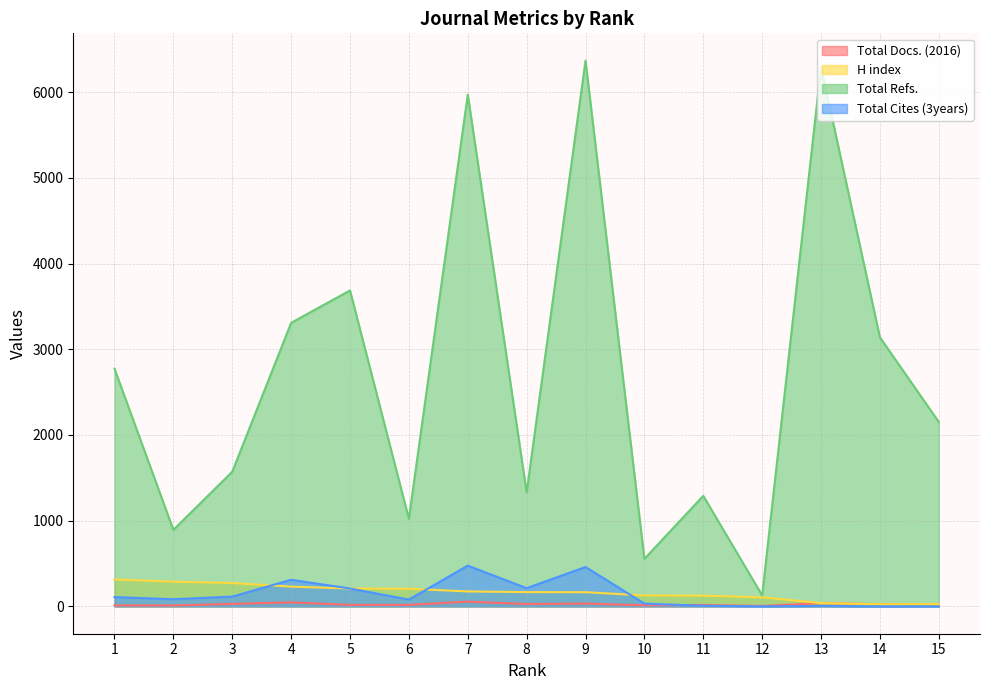

Reading left to right, transcribe all the data shown in this chart.

Total Docs. (2016): 1=12	2=11	3=30	4=47	5=18	6=18	7=56	8=28	9=33	10=14	11=17	12=6	13=39	14=26	15=27
H index: 1=314	2=289	3=273	4=231	5=209	6=206	7=175	8=167	9=166	10=128	11=126	12=106	13=39	14=26	15=27
Total Refs.: 1=2773	2=893	3=1571	4=3308	5=3686	6=1022	7=5971	8=1332	9=6367	10=555	11=1290	12=129	13=6291	14=3139	15=2152
Total Cites (3years): 1=109	2=84	3=115	4=311	5=209	6=80	7=476	8=213	9=460	10=33	11=8	12=1	13=6	14=0	15=0